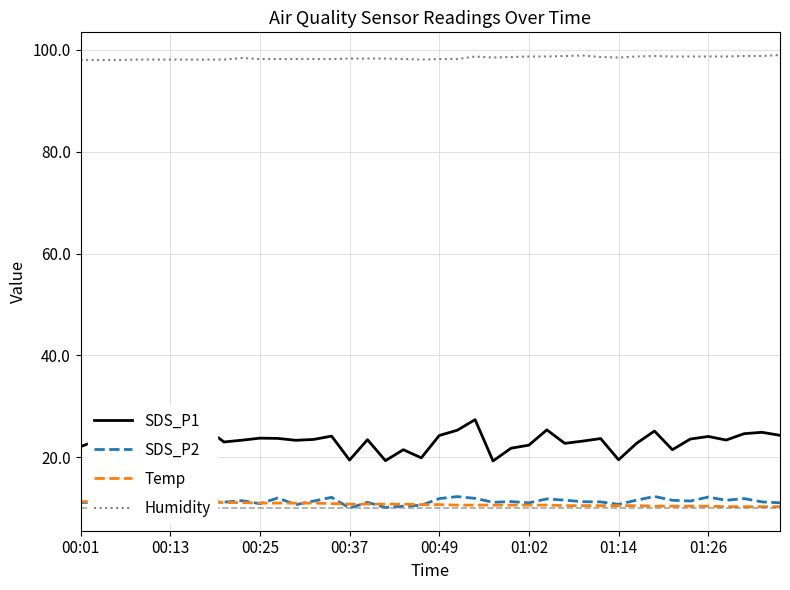

Where is Temp nearest to the value 10?

36